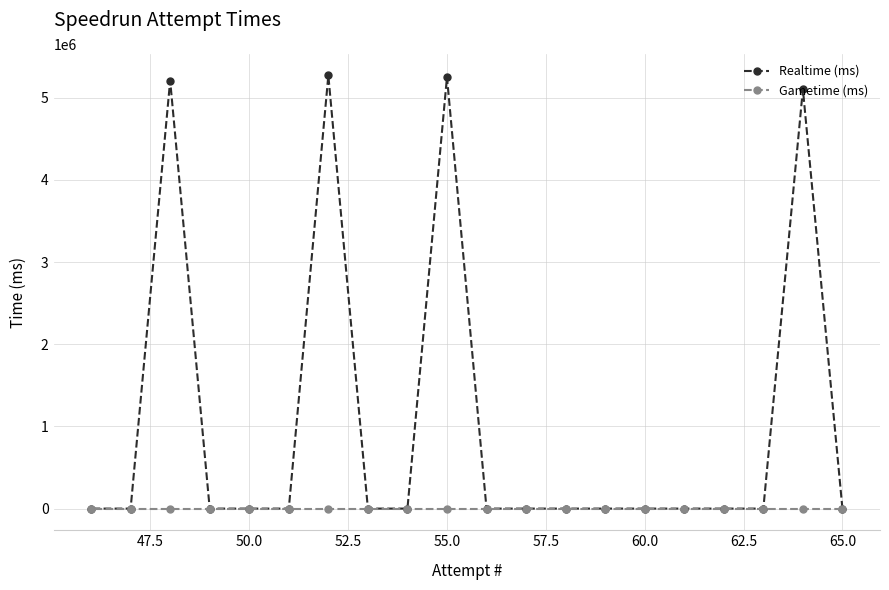

Which series has the largest total across all categories?

Realtime (ms)